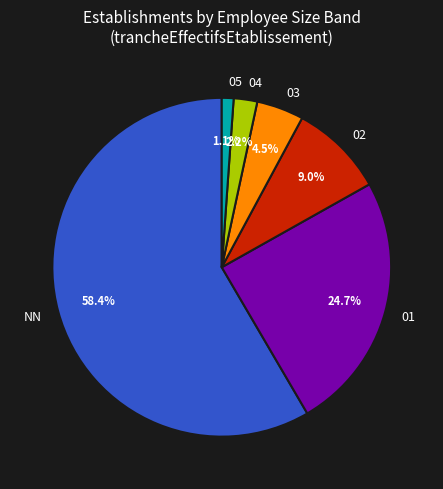

To the nearest percent, what is the combined percentage of 02 and 05?

10%